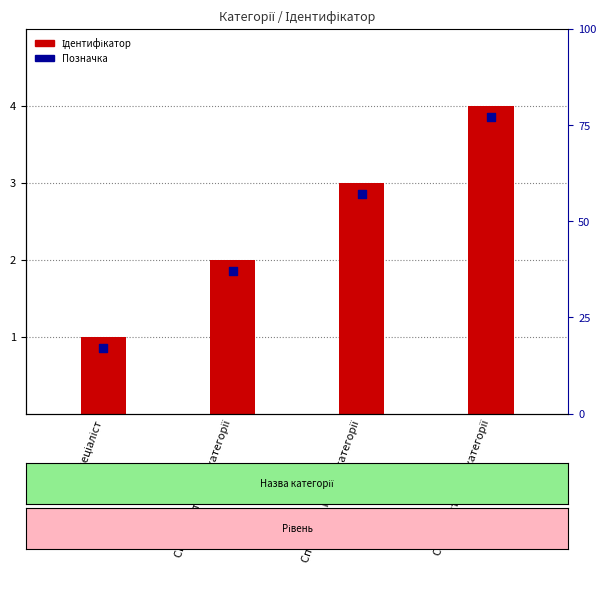

At how many categories does at least one series exceed 2?

2